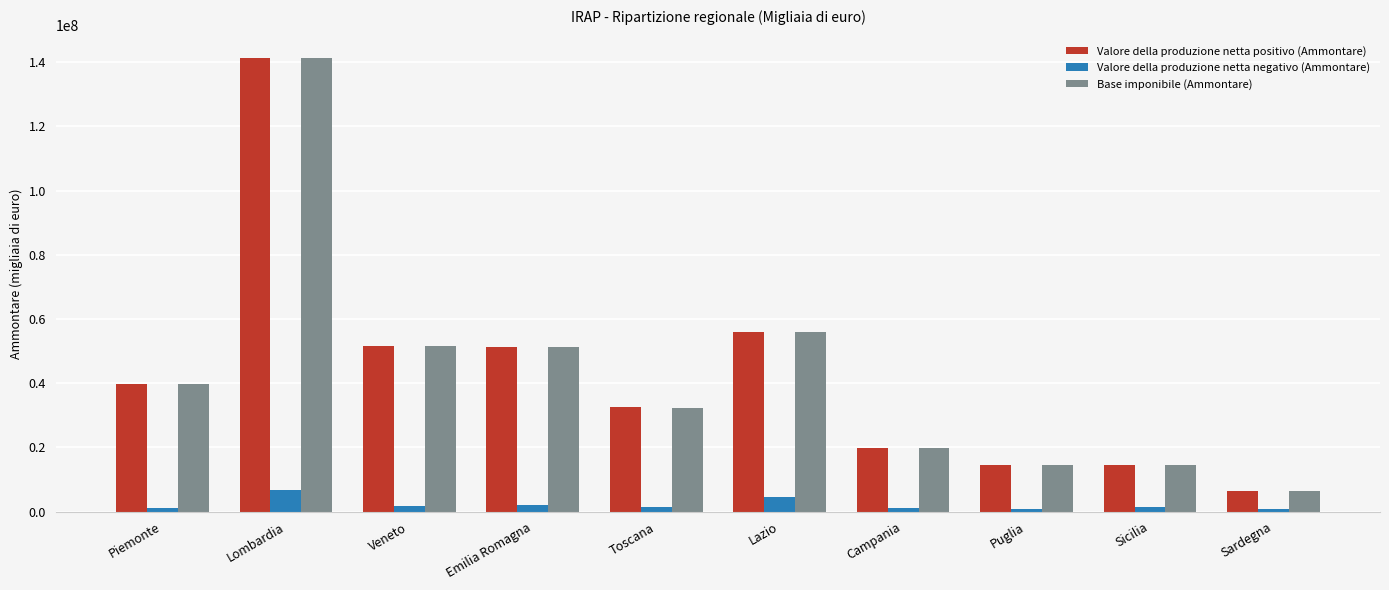

What value does the Valore della produzione netta positivo (Ammontare) series have at Lazio?

55856606